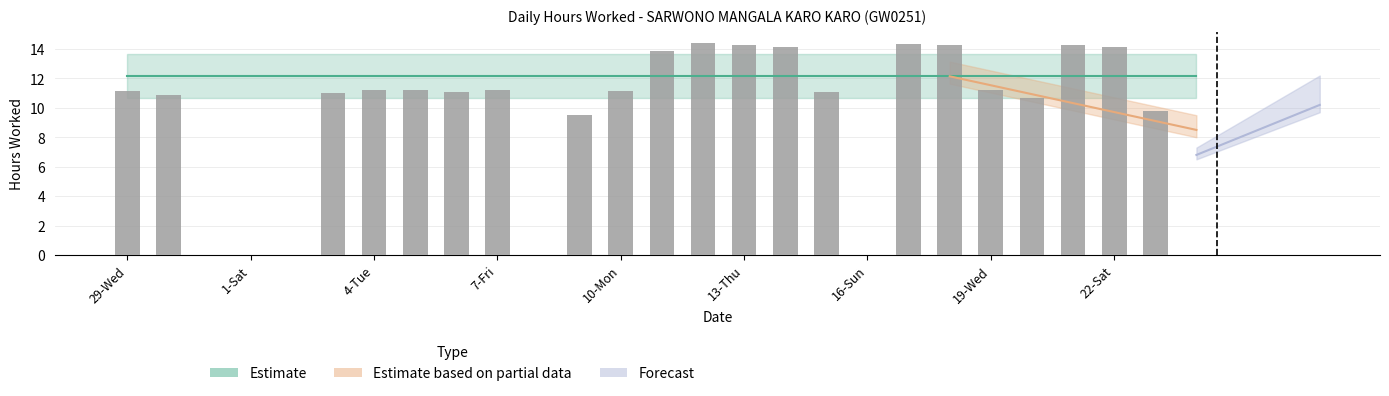

What is the change in value from 11-Tue to 14-Fri?

+0.3